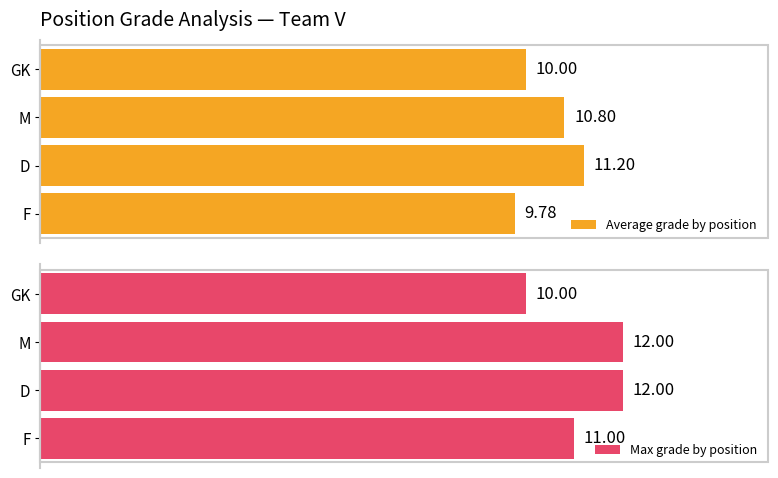

Which category has the lowest value in the Average grade by position series?

F